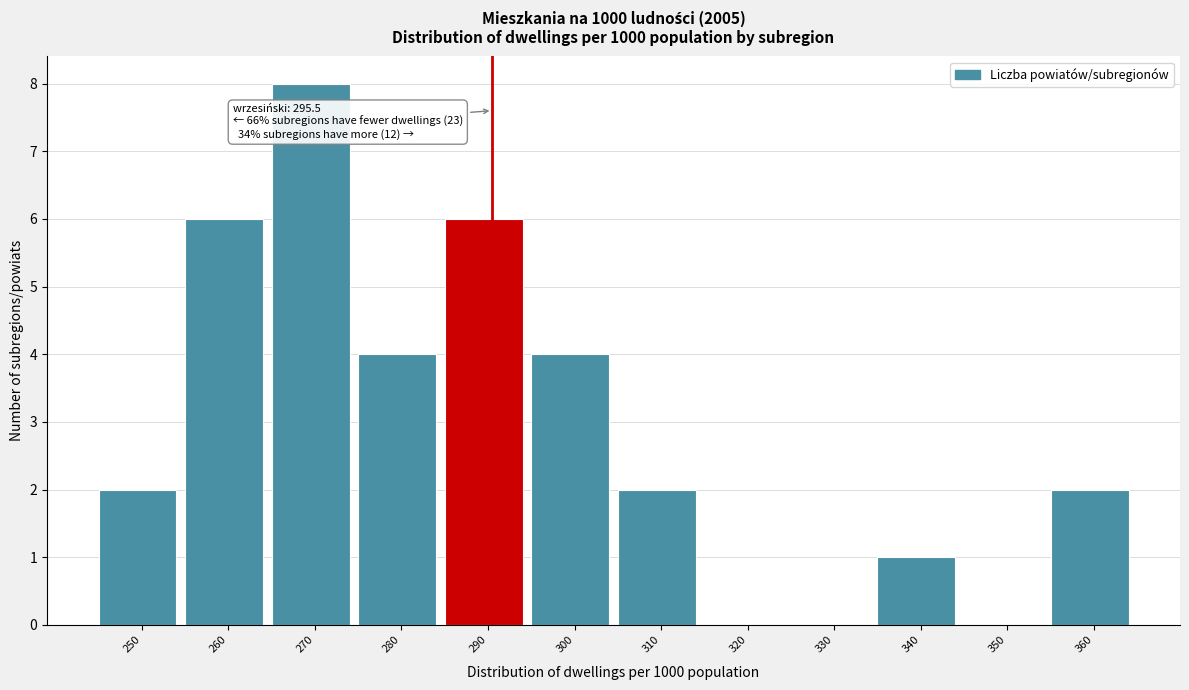

Reading left to right, what are all the values shown in this chart?

250=2	260=6	270=8	280=4	290=6	300=4	310=2	320=0	330=0	340=1	350=0	360=2